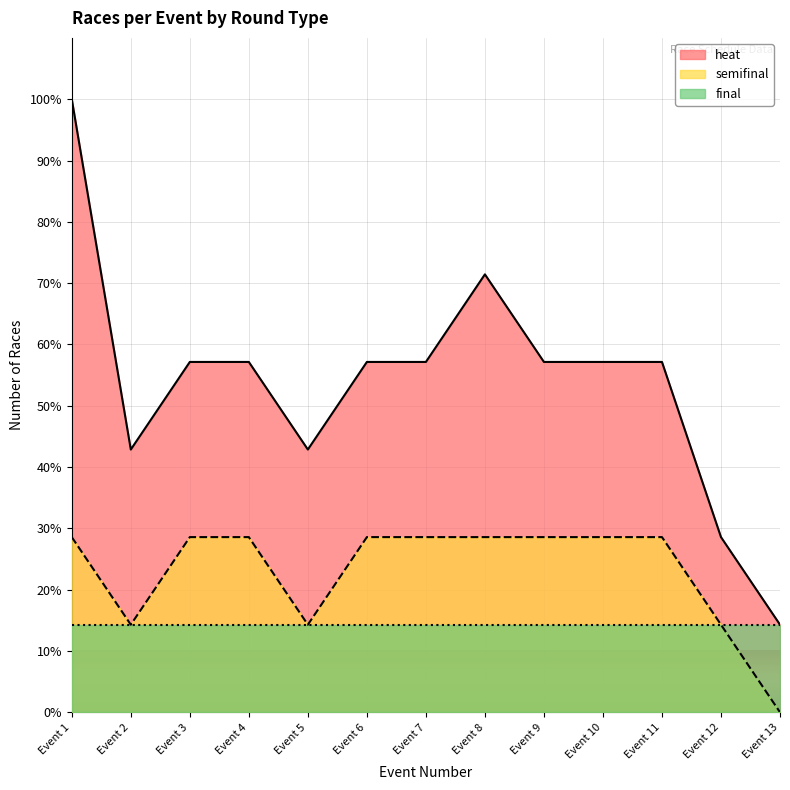

Which category has the highest value across all series?

Event 1